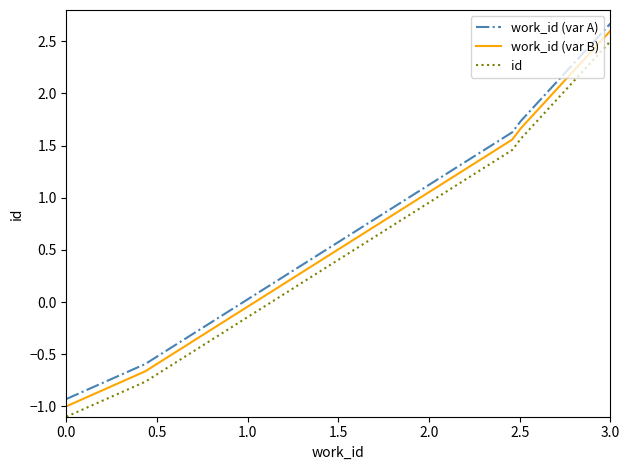

True or false: work_id (var A) and id intersect in this chart.

False